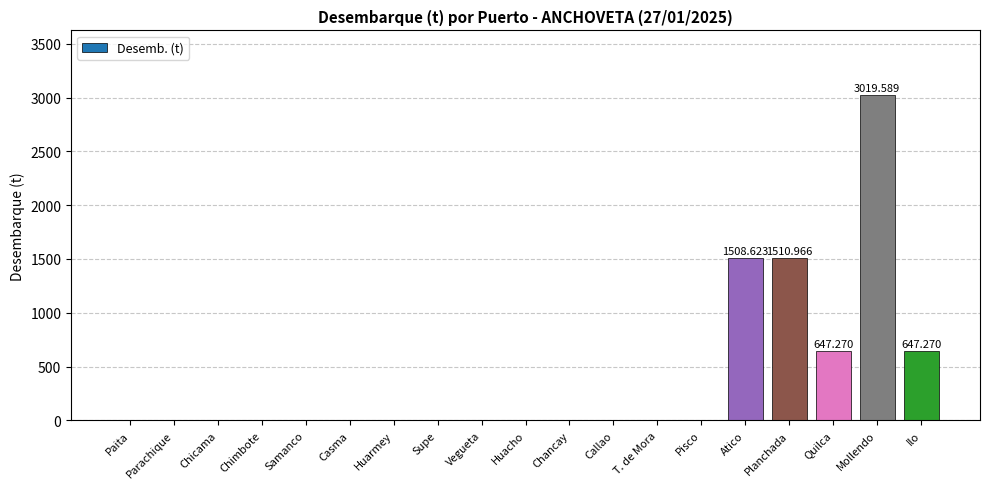

At which category does the chart reach its peak across all series?

Mollendo